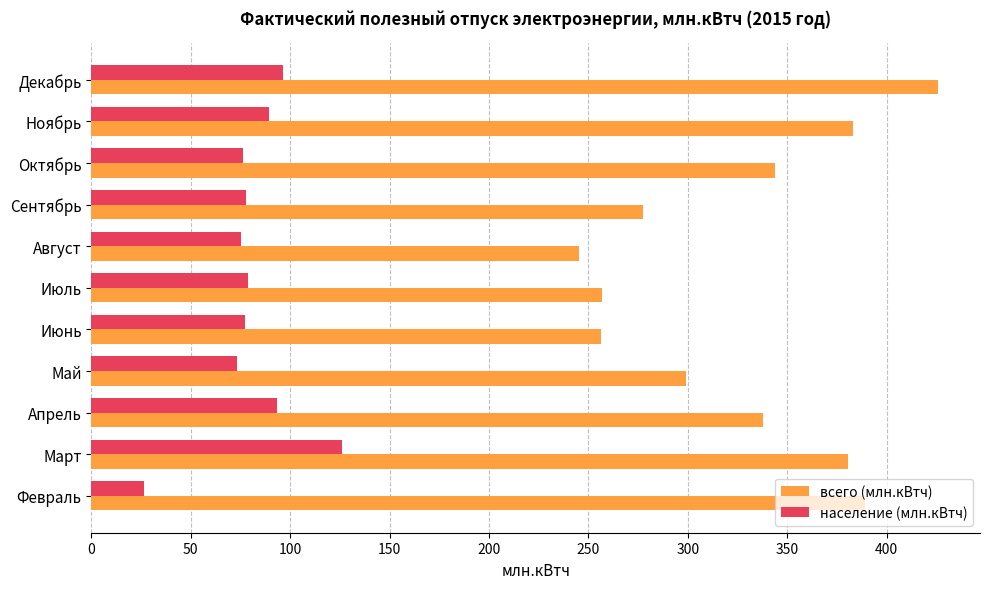

At Апрель, list the series in order from largest to smallest.

всего (млн.кВтч), население (млн.кВтч)